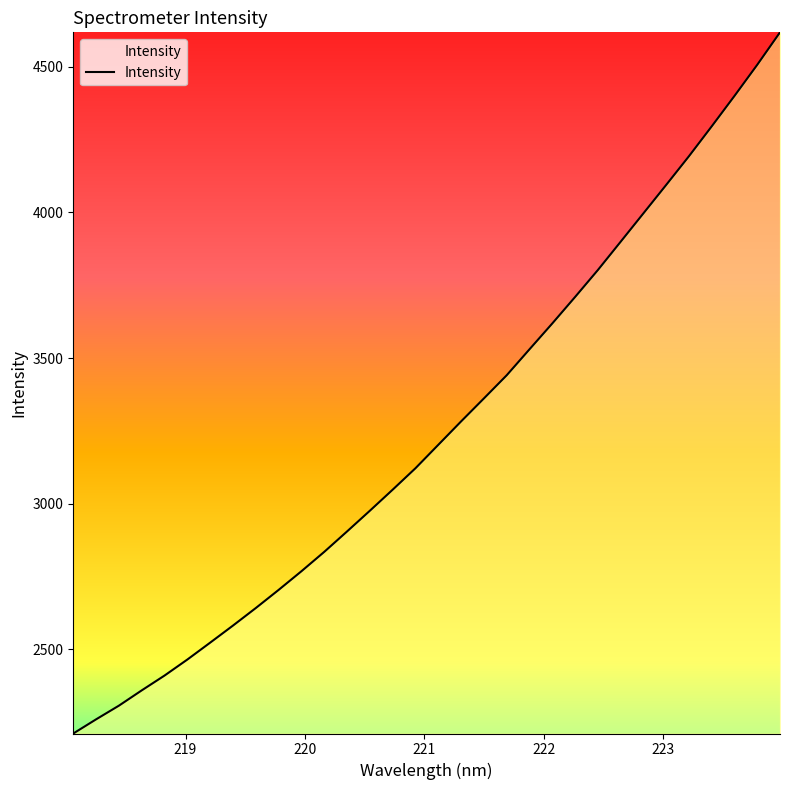

What is the minimum value shown in the chart?

2211.3